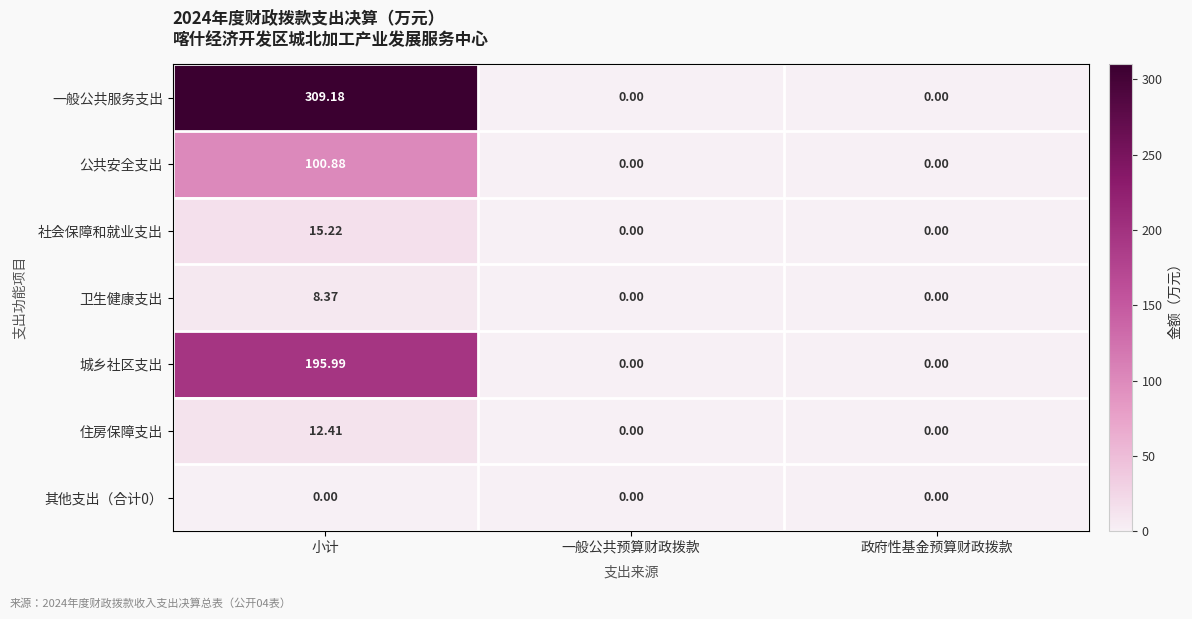

Which series has the largest range (max minus min)?

一般公共服务支出